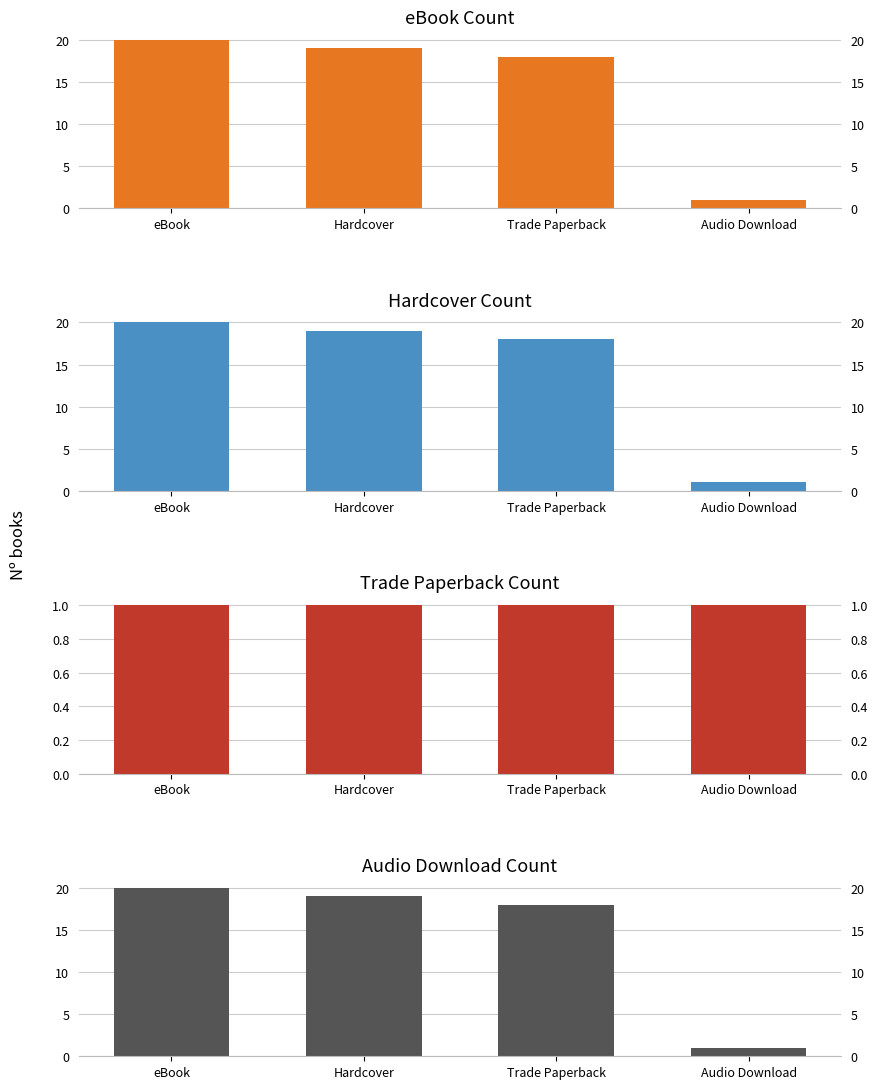

What is the smallest value displayed?

1